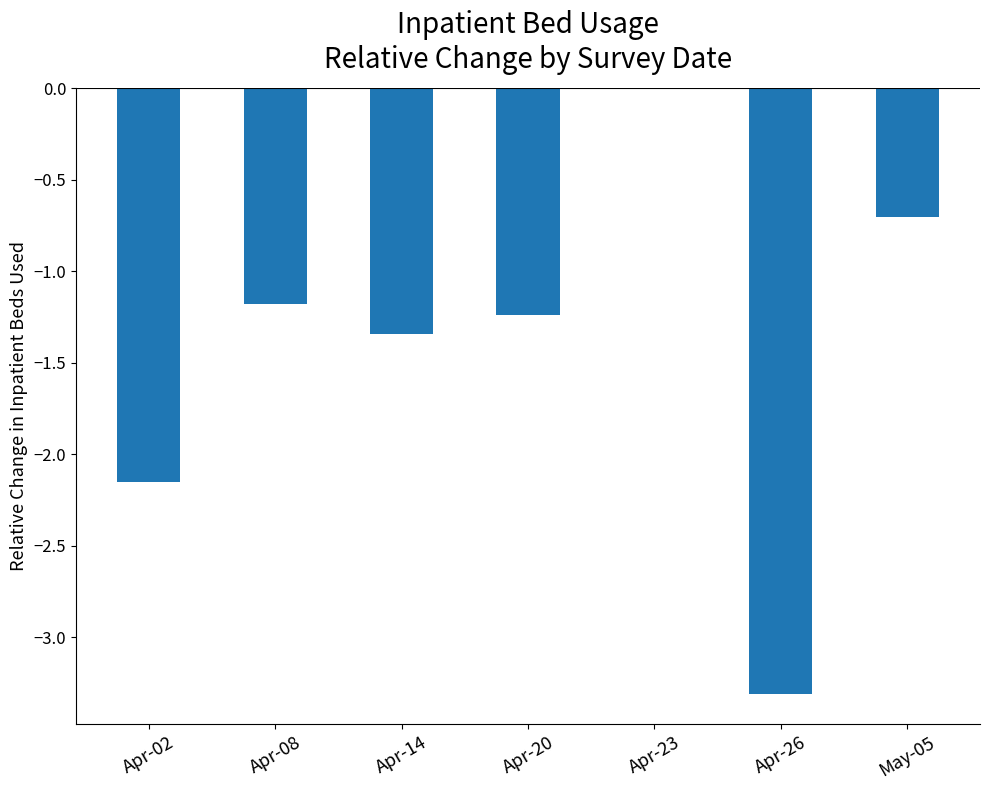

What is the sum of all values?

-9.9